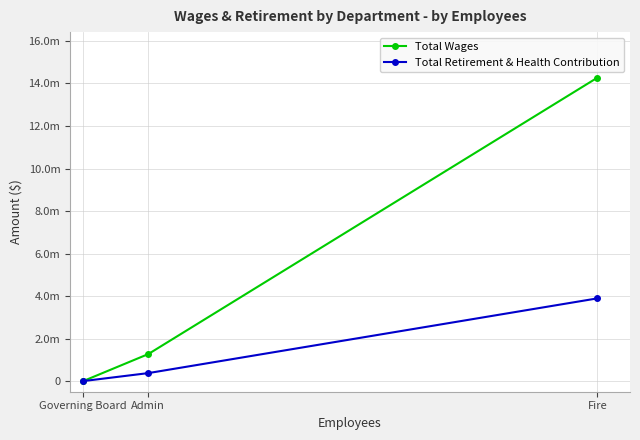

What is the label of the 1st point from the left?

Governing Board